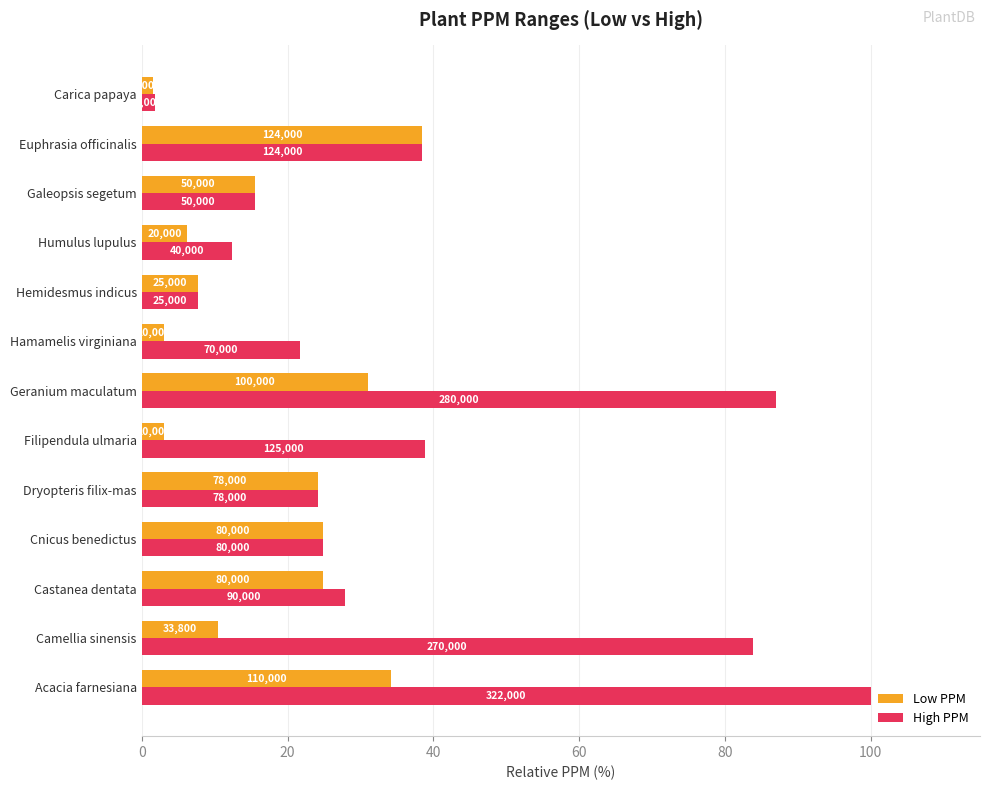

Reading left to right, what are all the values shown in this chart?

Low PPM: 34.2	10.5	24.8	24.8	24.2	3.1	31.1	3.1	7.8	6.2	15.5	38.5	1.6
High PPM: 100.0	83.9	28.0	24.8	24.2	38.8	87.0	21.7	7.8	12.4	15.5	38.5	1.9